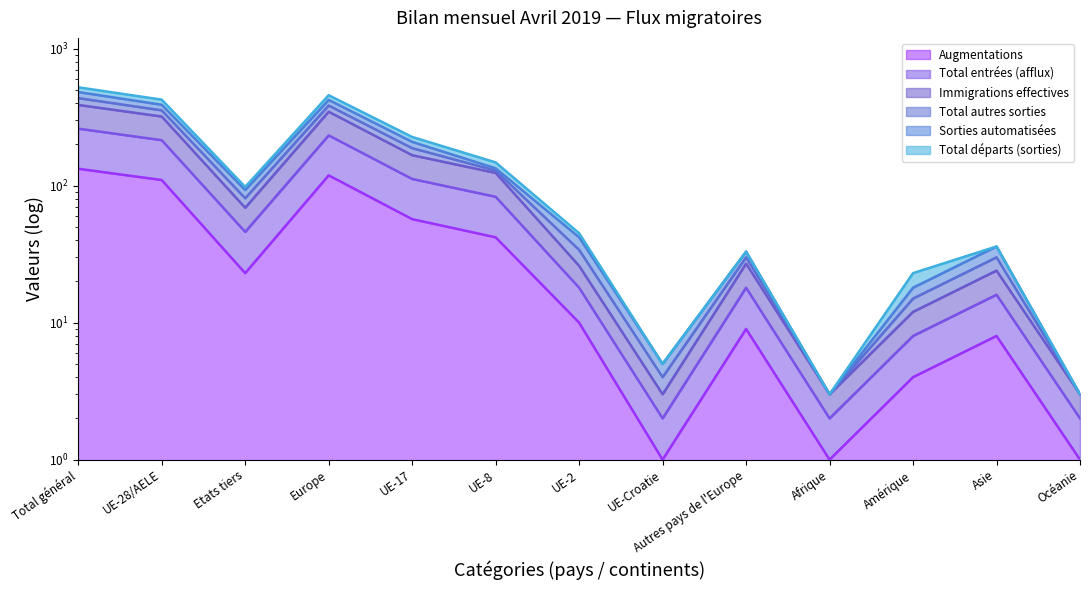

Which series changed the most between Total général and Amérique?

Sorties automatisées